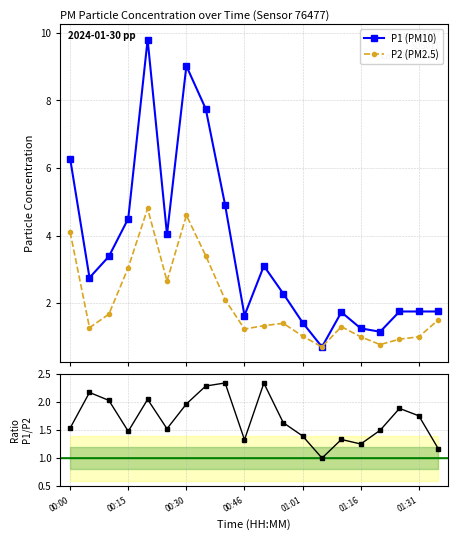

True or false: P1 (PM10) has more than 2 points higher than both neighbors.

True